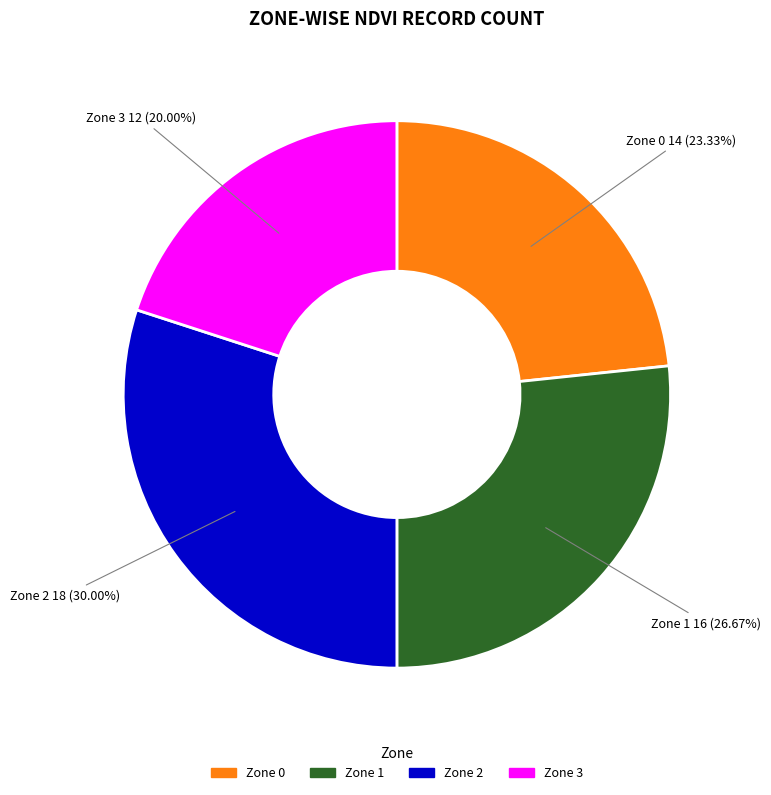

Is there any slice that represents more than half of the pie?

No